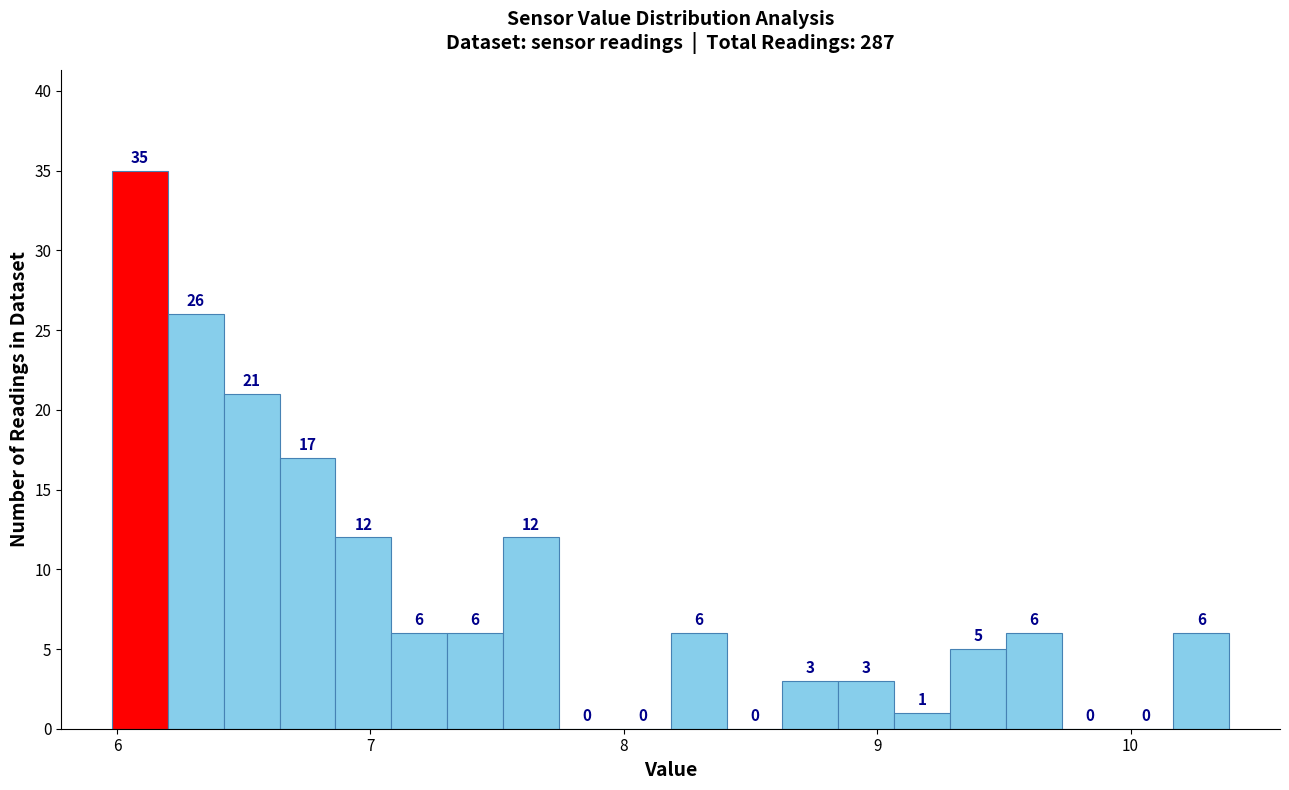

Read against the x-axis, roughly where is the centre of the tallest bar?

6.1